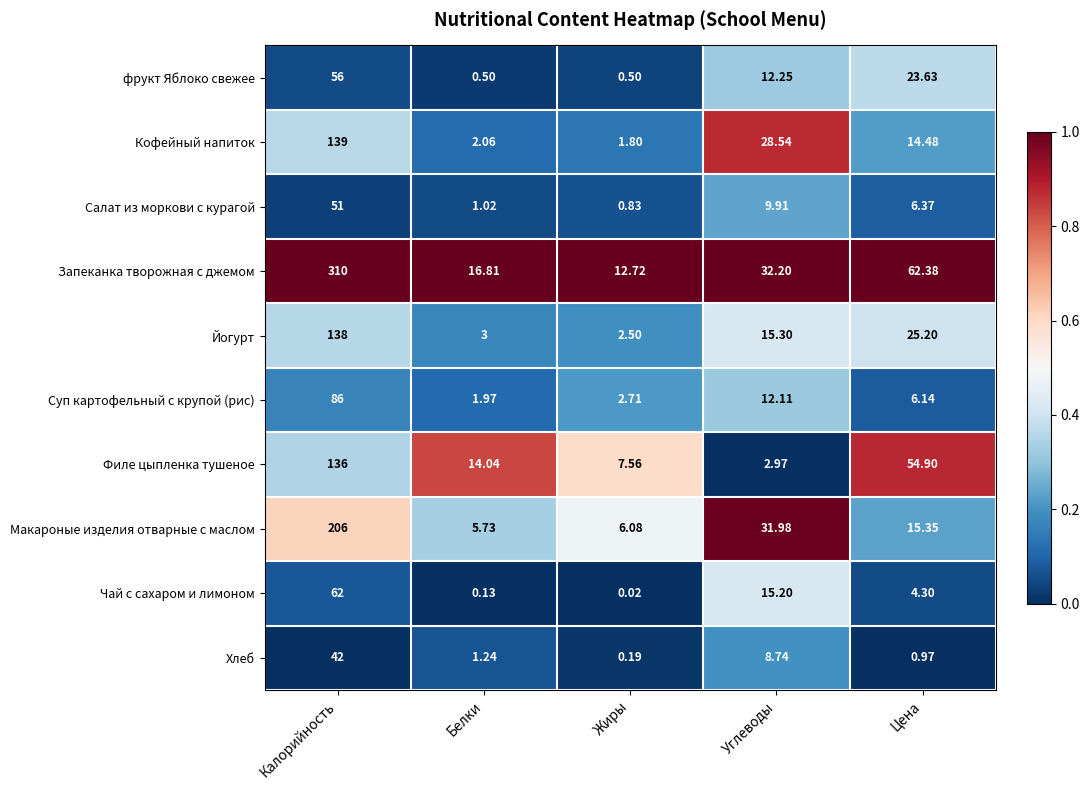

At which category is the sum across all series the highest?

Калорийность